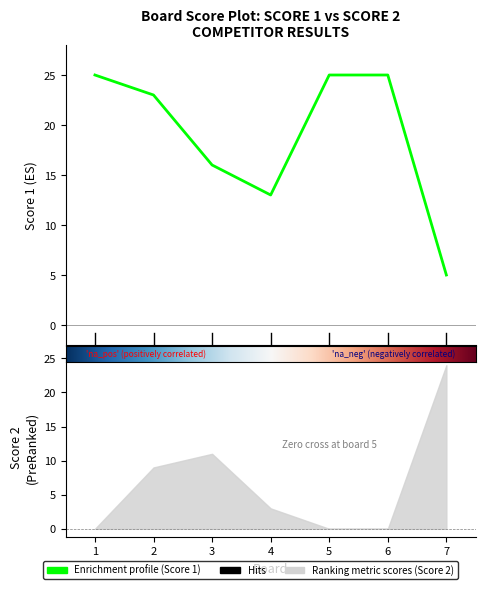

Which label corresponds to the largest value in the chart?

1